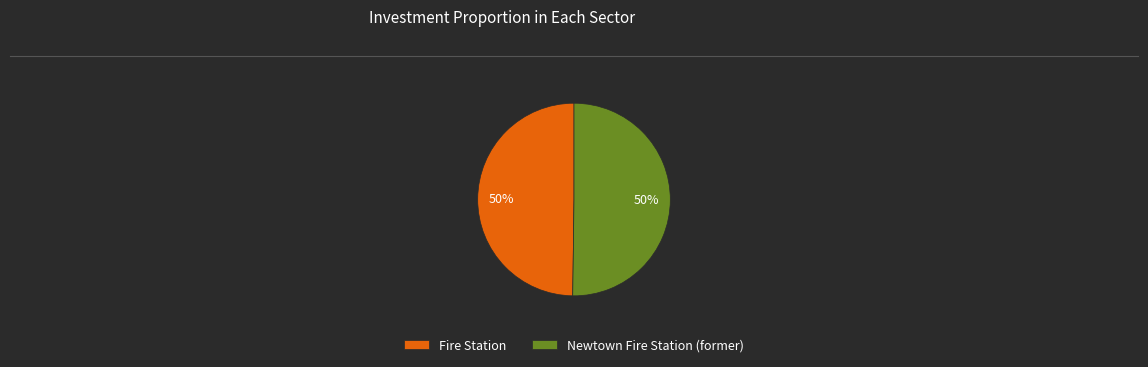

How many segments does this pie chart have?

2